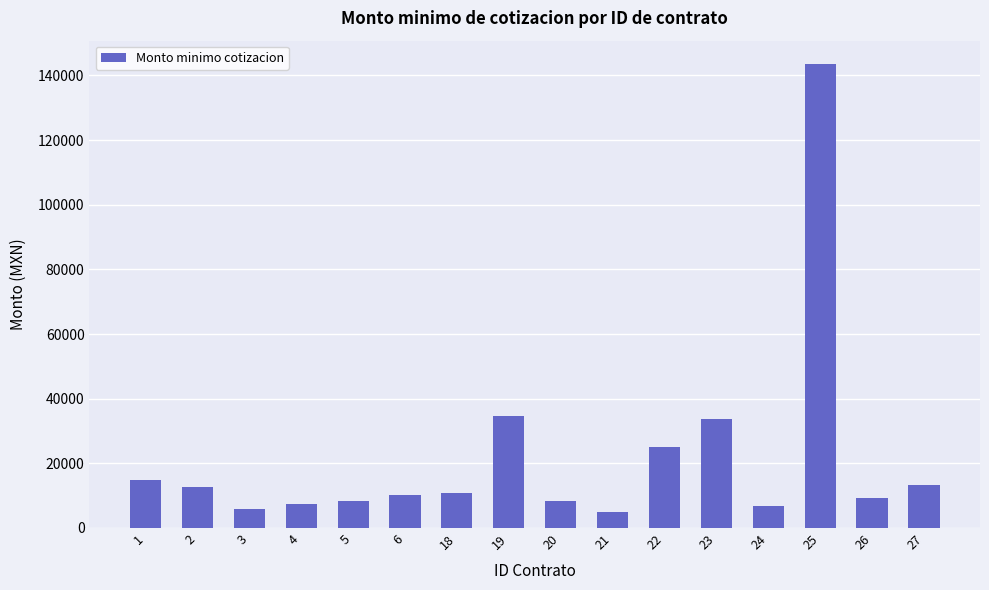

Is it true that the value at 1 is 14707.6?

True